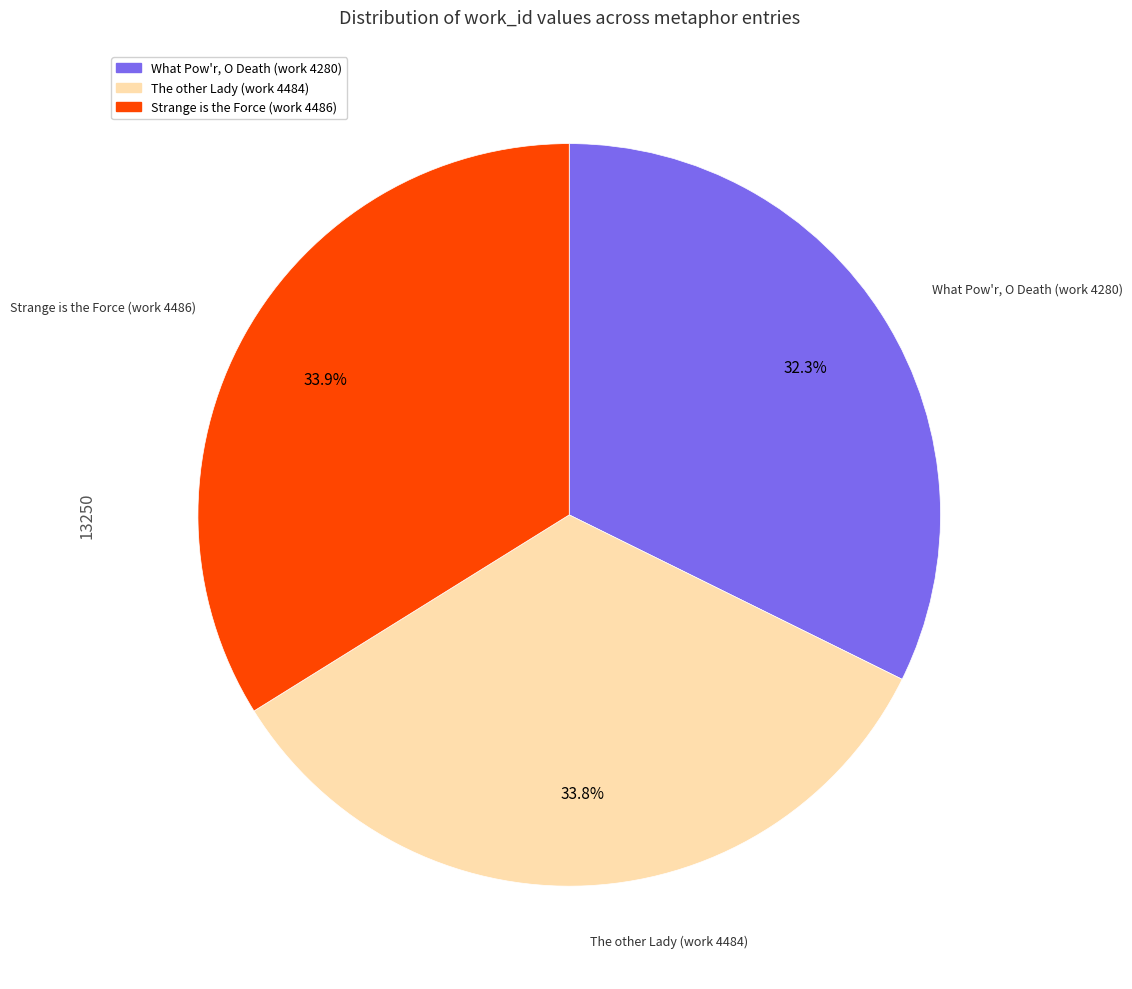

What is the smallest slice in the pie chart?

What Pow'r, O Death (work 4280)